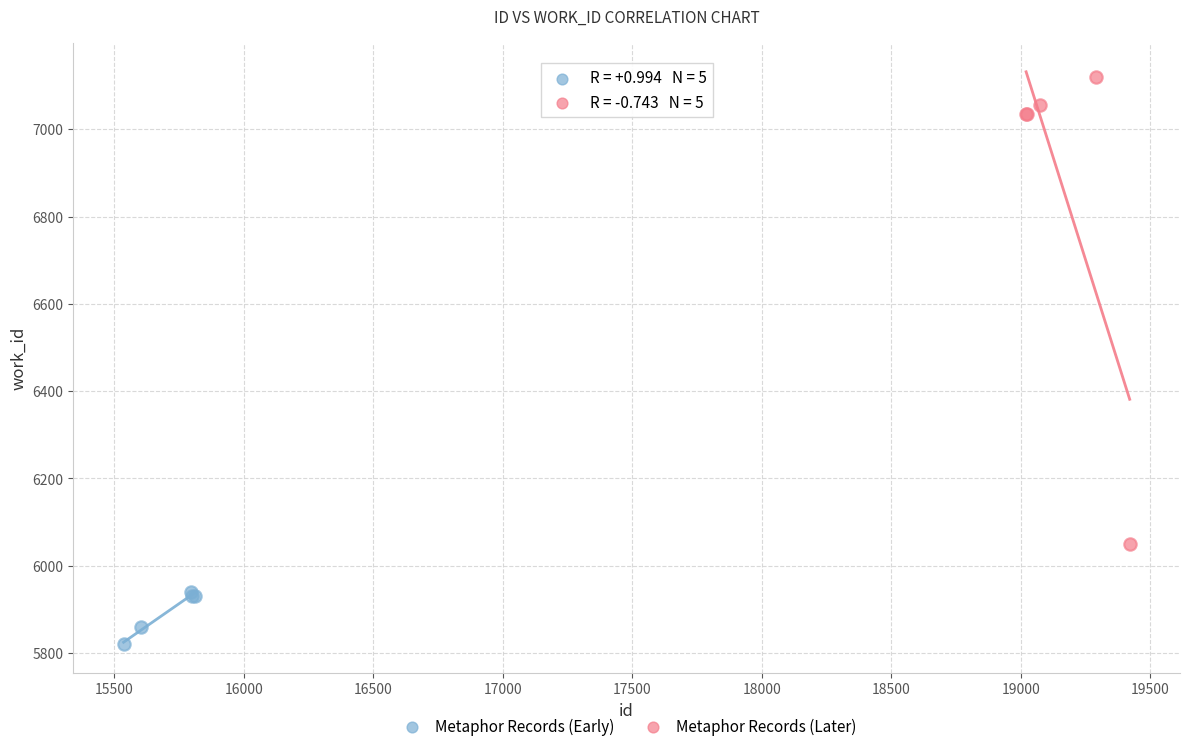

Which series reaches the minimum Y coordinate?

Metaphor Records (Early)